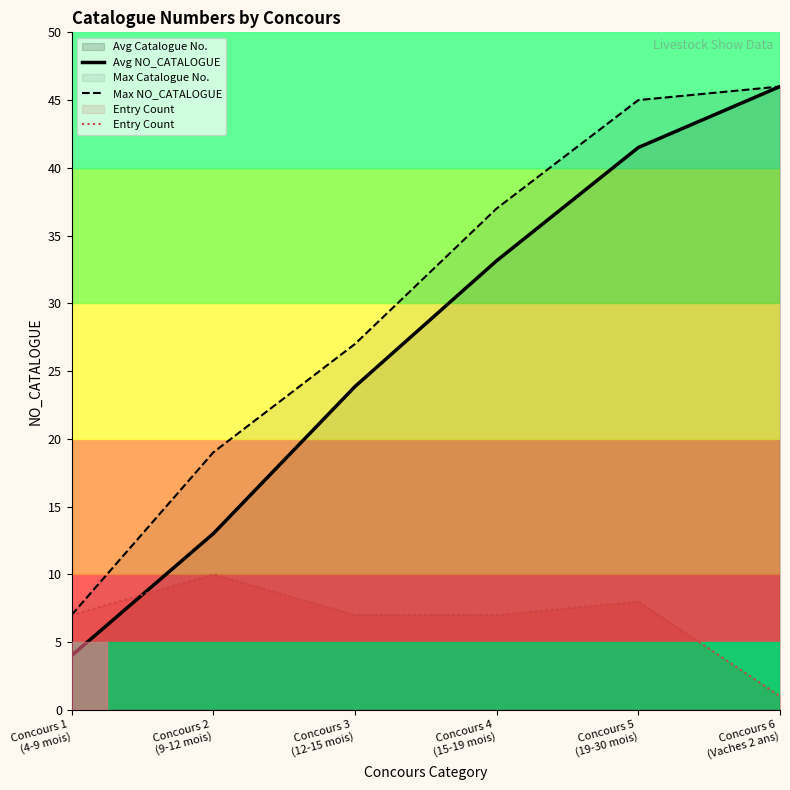

How many intersections are there between Entry Count and Avg NO_CATALOGUE?

1